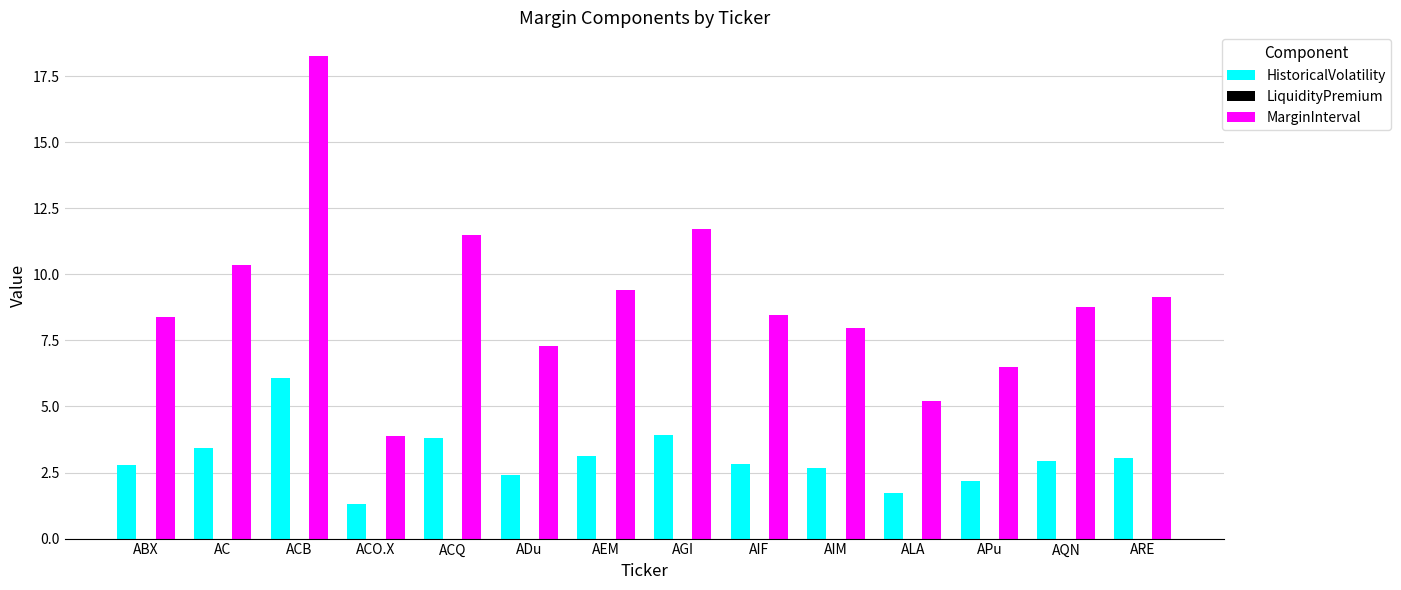

Between ABX and ADu, which series saw the biggest shift?

MarginInterval